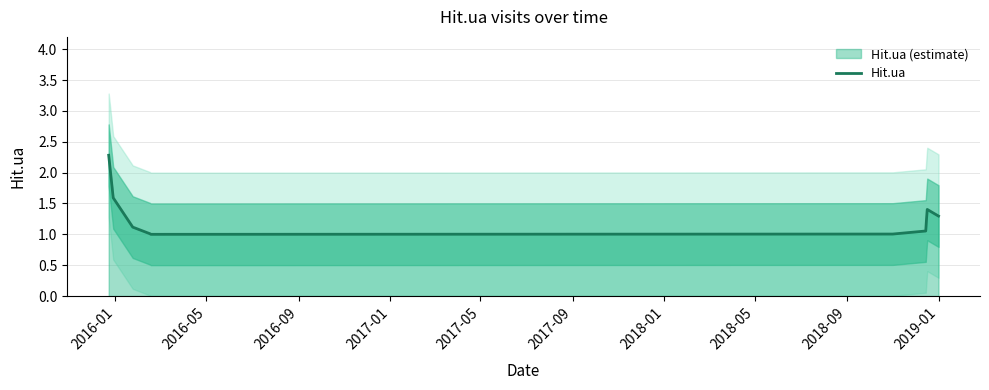

What is the smallest value displayed?

1.0